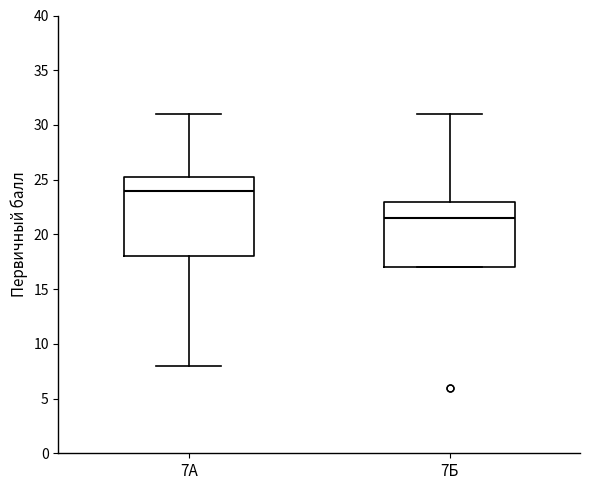

Where is the upper edge of the box for 7А on the y-axis? The values are not printed on the chart, so give them approximately, as read against the axis.

25.5